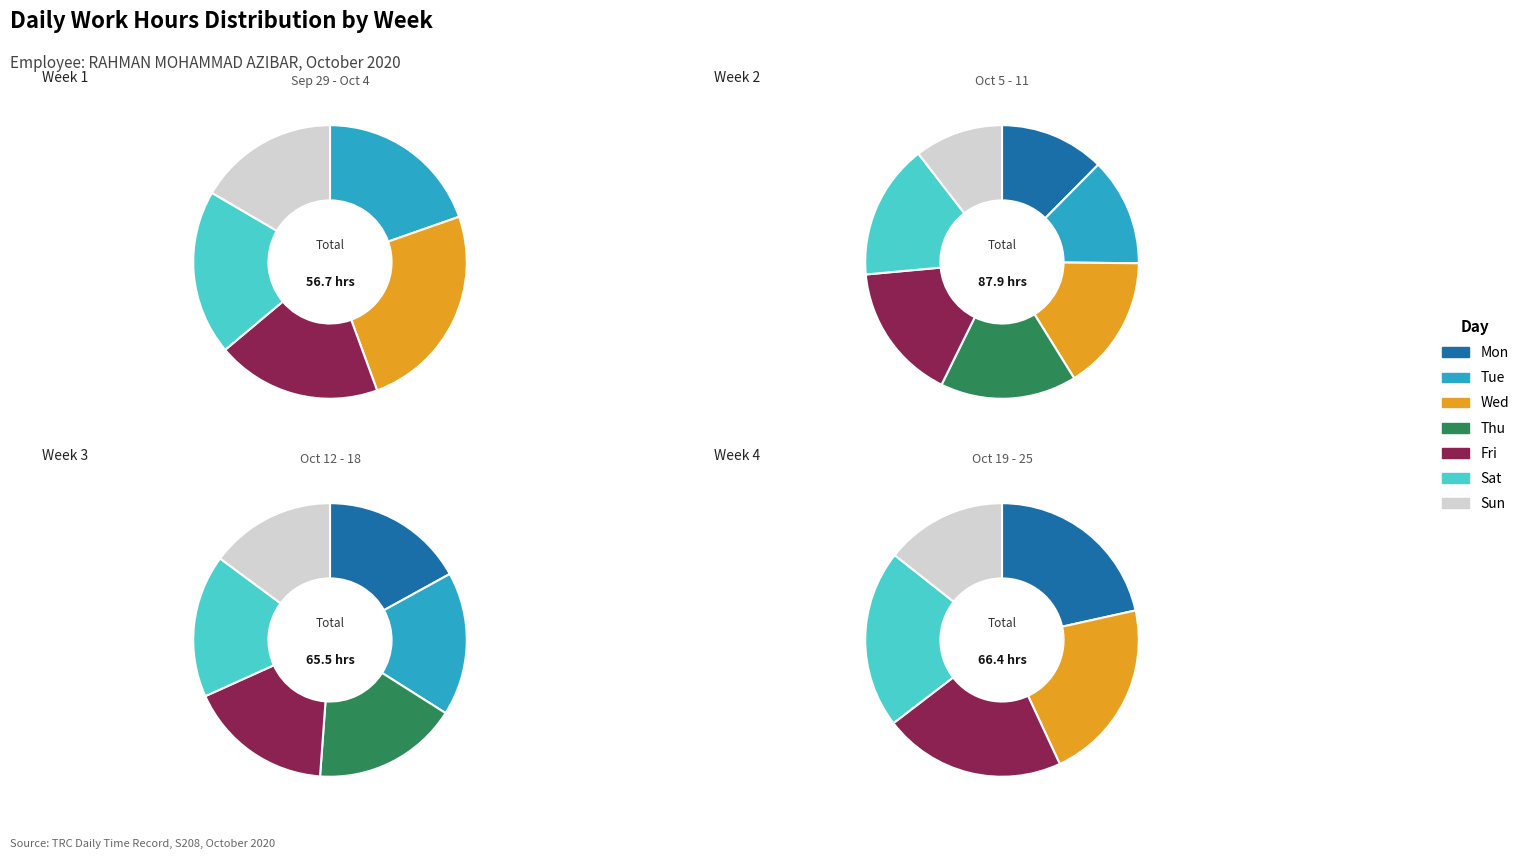

Count the number of slices in the pie.

7